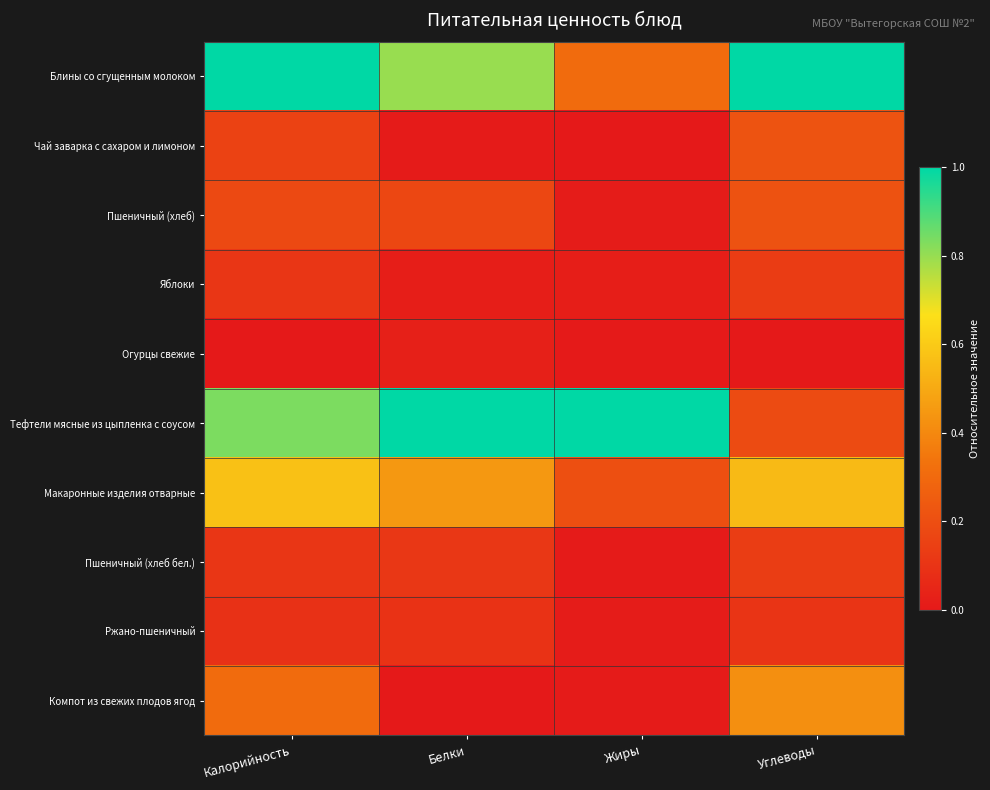

Reading left to right, extract all data points from this chart.

Блины со сгущенным молоком: Калорийность=1.0	Белки=0.8	Жиры=0.3	Углеводы=1.0
Чай заварка с сахаром и лимоном: Калорийность=0.2	Белки=0.0	Жиры=0.0	Углеводы=0.2
Пшеничный (хлеб): Калорийность=0.2	Белки=0.2	Жиры=0.0	Углеводы=0.2
Яблоки: Калорийность=0.1	Белки=0.0	Жиры=0.0	Углеводы=0.1
Огурцы свежие: Калорийность=0.0	Белки=0.0	Жиры=0.0	Углеводы=0.0
Тефтели мясные из цыпленка с соусом: Калорийность=0.8	Белки=1.0	Жиры=1.0	Углеводы=0.2
Макаронные изделия отварные: Калорийность=0.6	Белки=0.4	Жиры=0.2	Углеводы=0.6
Пшеничный (хлеб бел.): Калорийность=0.1	Белки=0.1	Жиры=0.0	Углеводы=0.1
Ржано-пшеничный: Калорийность=0.1	Белки=0.1	Жиры=0.0	Углеводы=0.1
Компот из свежих плодов ягод: Калорийность=0.3	Белки=0.0	Жиры=0.0	Углеводы=0.4